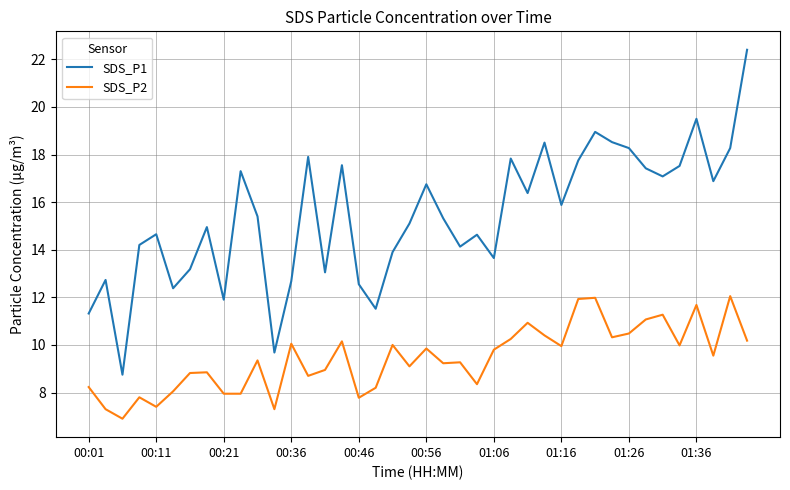

Which series has the largest range (max minus min)?

SDS_P1